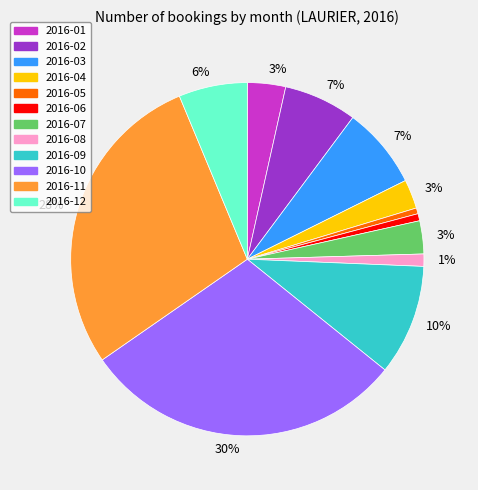

Is there any slice that represents more than half of the pie?

No